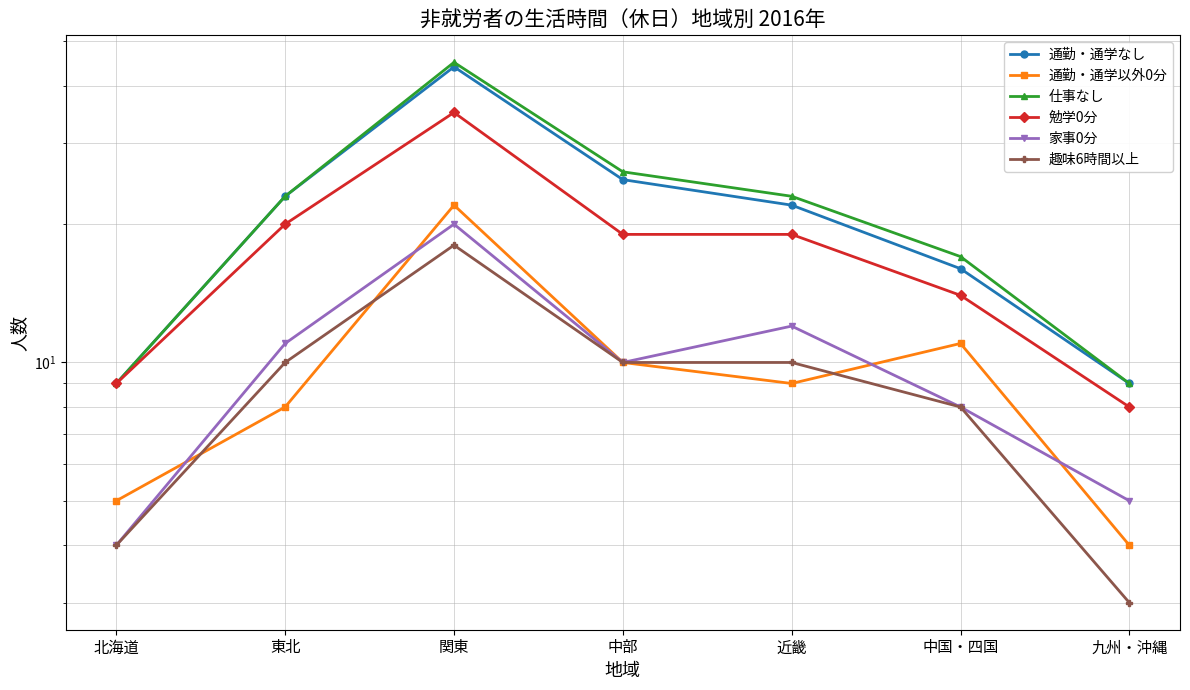

What position from the right is 北海道?

7